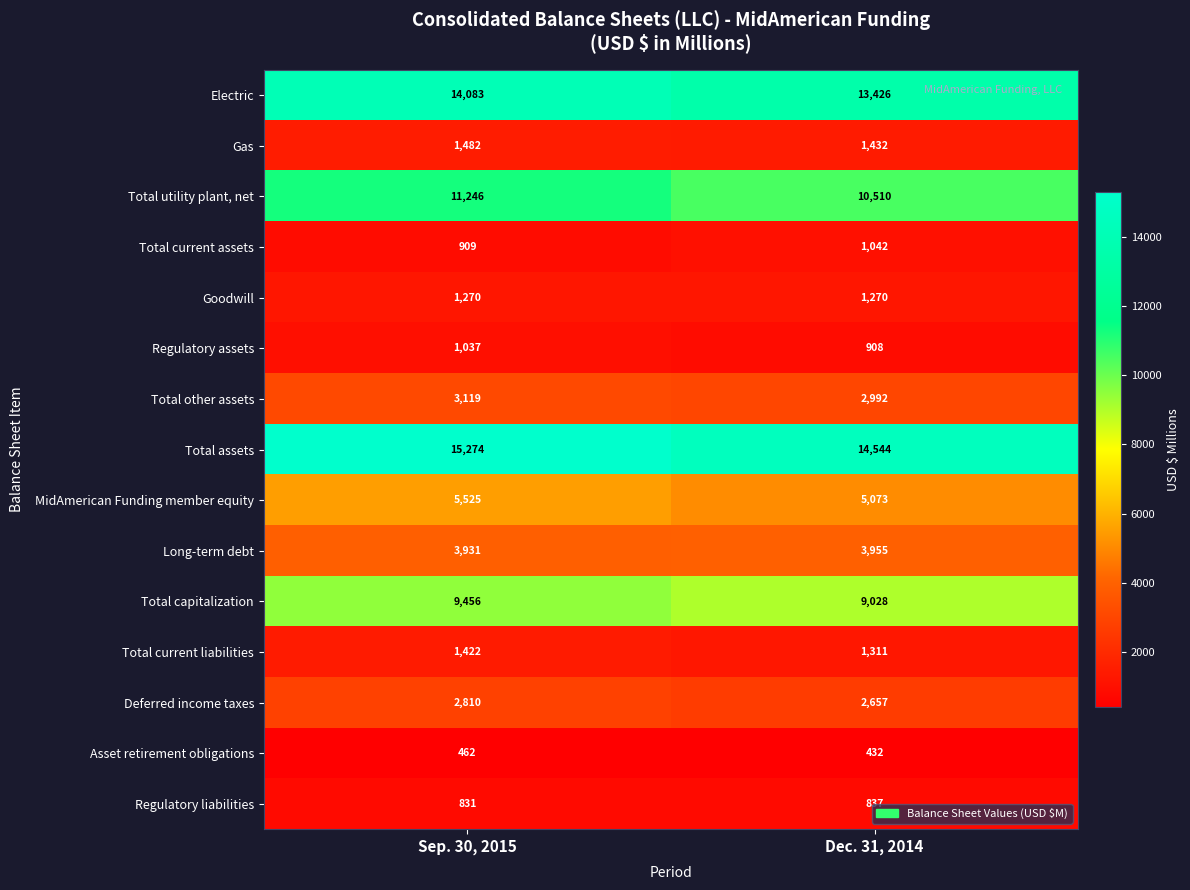

Rank the series by their maximum value, from highest to lowest.

Total assets, Electric, Total utility plant, net, Total capitalization, MidAmerican Funding member equity, Long-term debt, Total other assets, Deferred income taxes, Gas, Total current liabilities, Goodwill, Total current assets, Regulatory assets, Regulatory liabilities, Asset retirement obligations